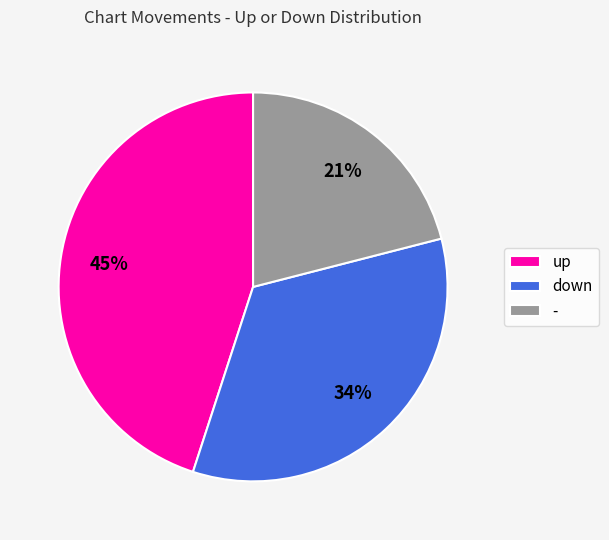

What percentage is the up slice, to the nearest percent?

45%